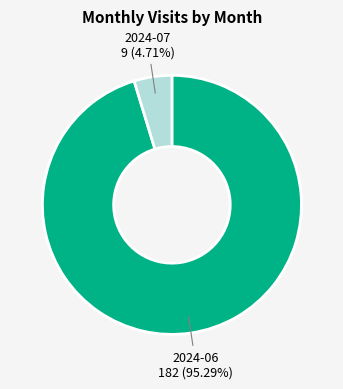

Is there any slice that represents more than half of the pie?

Yes